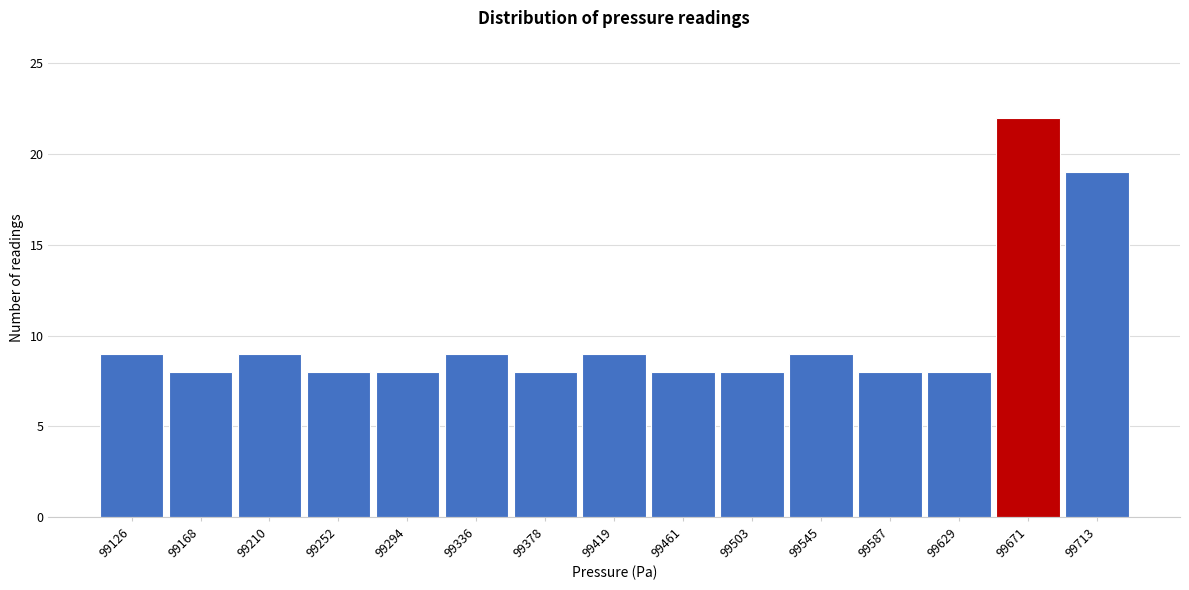

What is the height of the bar covering 99650 to 99690 on the x-axis? Neither the bar edges nor the heights are printed on the chart, so give them approximately, as read against the axes.

22